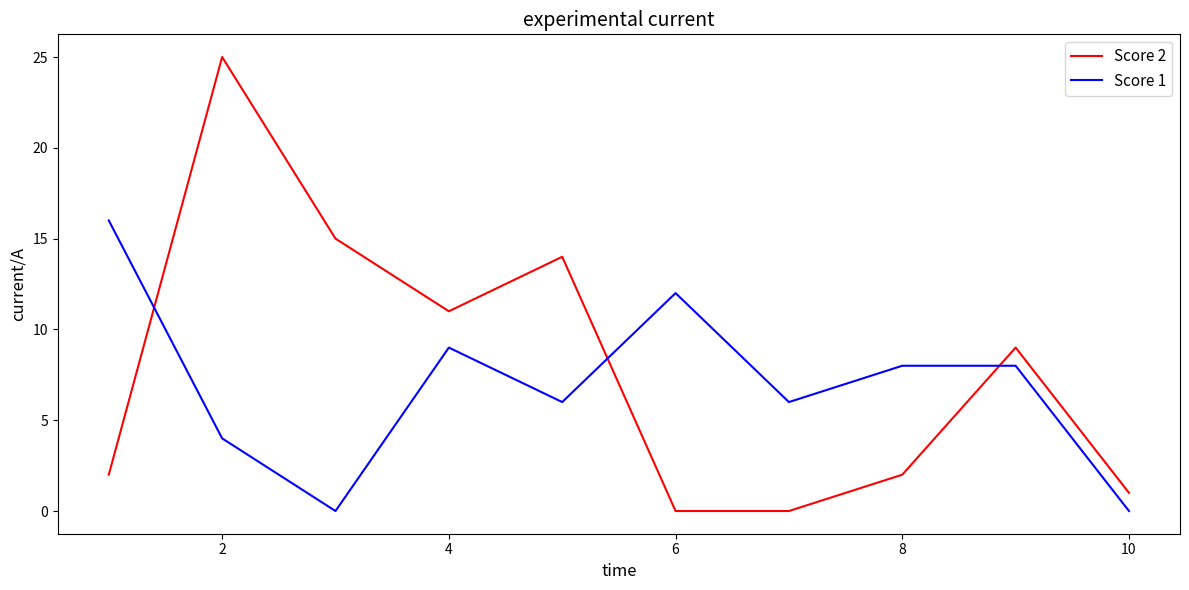

List the series in order of their peak value, lowest first.

Score 1, Score 2